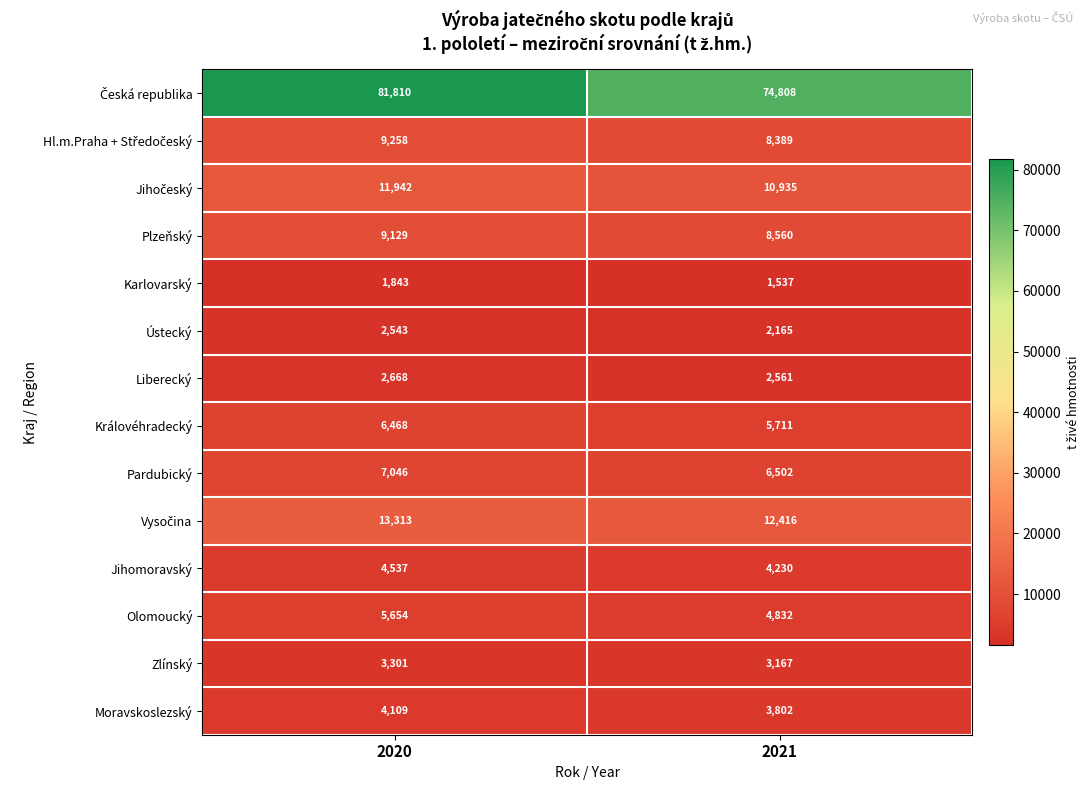

What is the difference between the Jihomoravský values at 2021 and 2020?

307